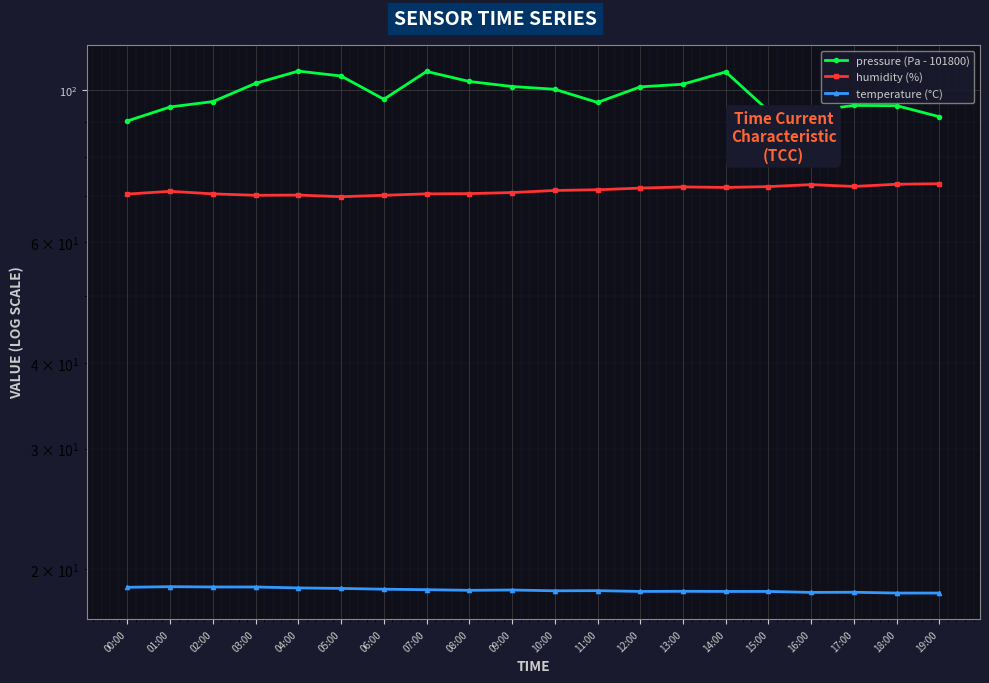

True or false: humidity (%) has more than 0 interior local peaks.

True